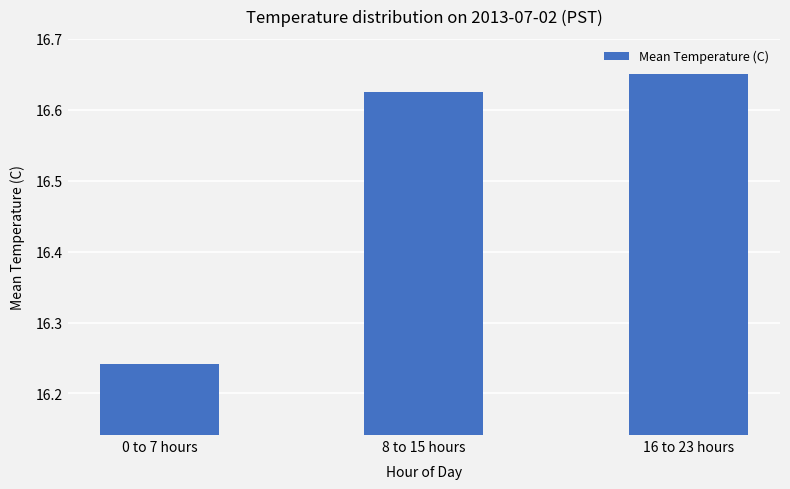

Which label corresponds to the smallest value in the chart?

0 to 7 hours